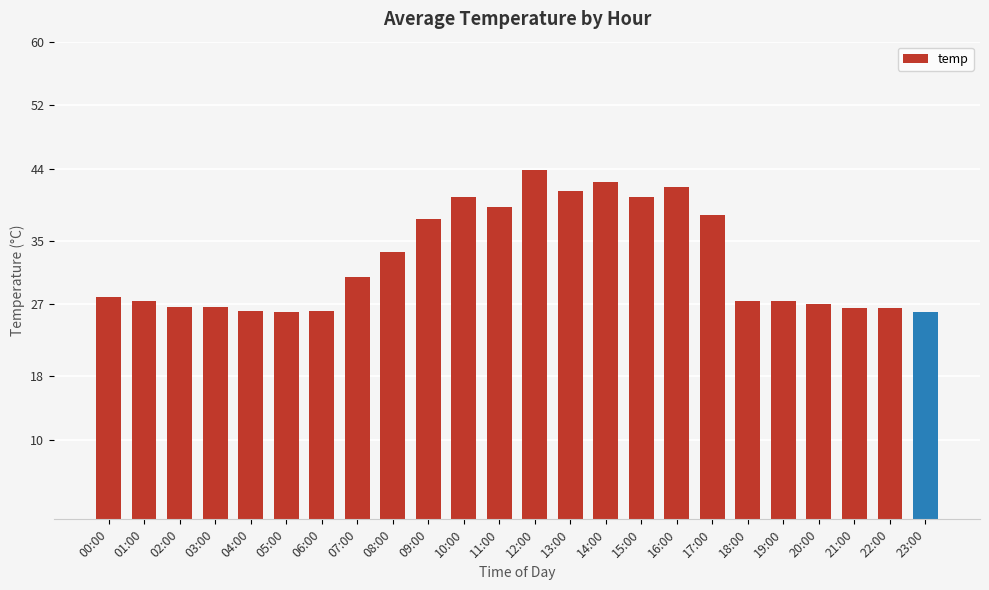

What value does the data have at 03:00?

26.7